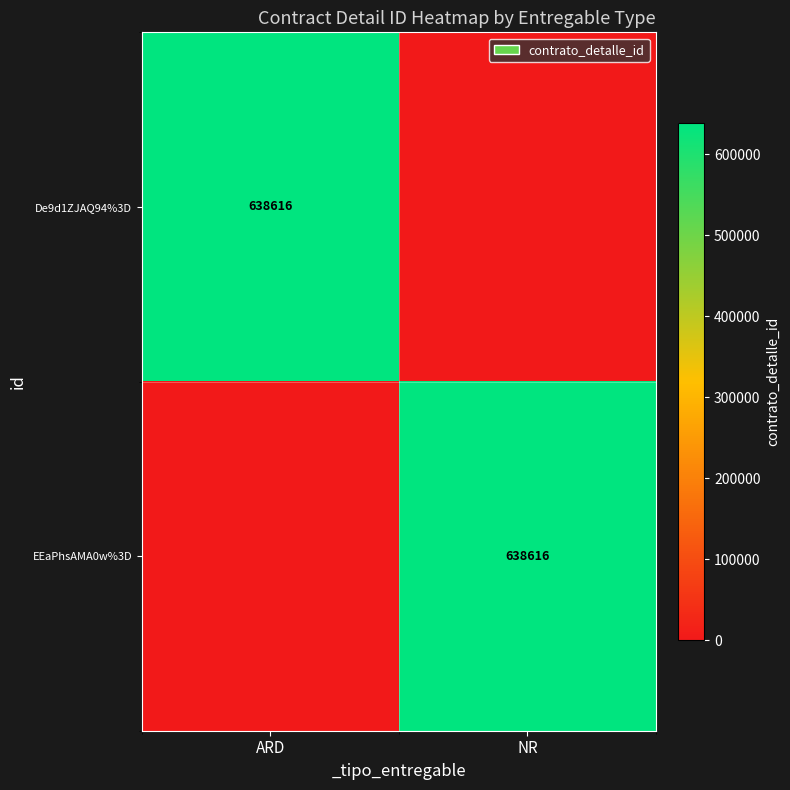

The value of EEaPhsAMA0w%3D at NR is 397016. True or false?

False